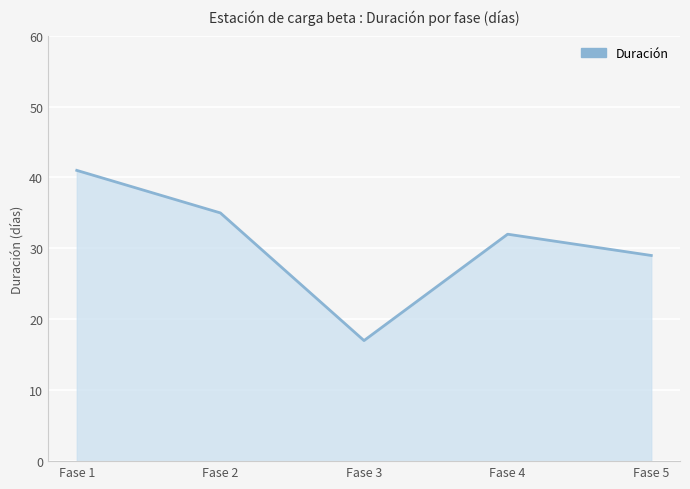

What is the average value?

31